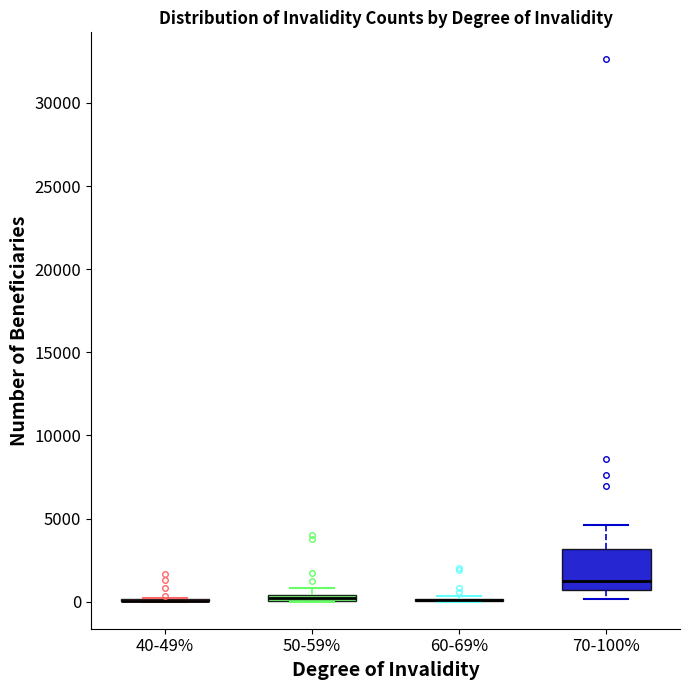

Which box is the tallest, from its lower edge to its upper edge?

70-100%